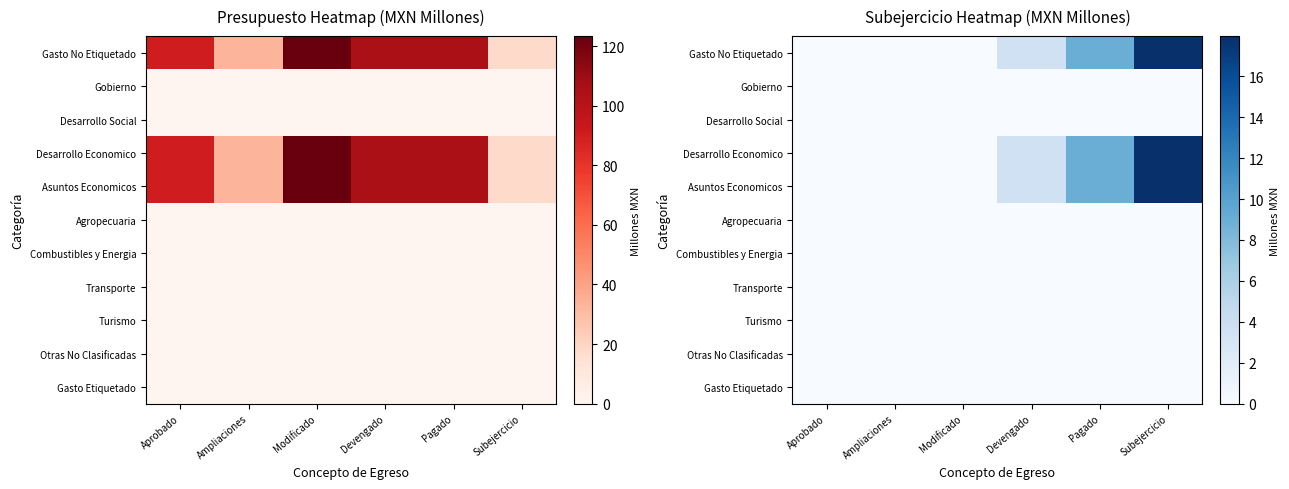

List the labels in order of Gobierno value, largest first.

Aprobado, Ampliaciones, Modificado, Devengado, Pagado, Subejercicio